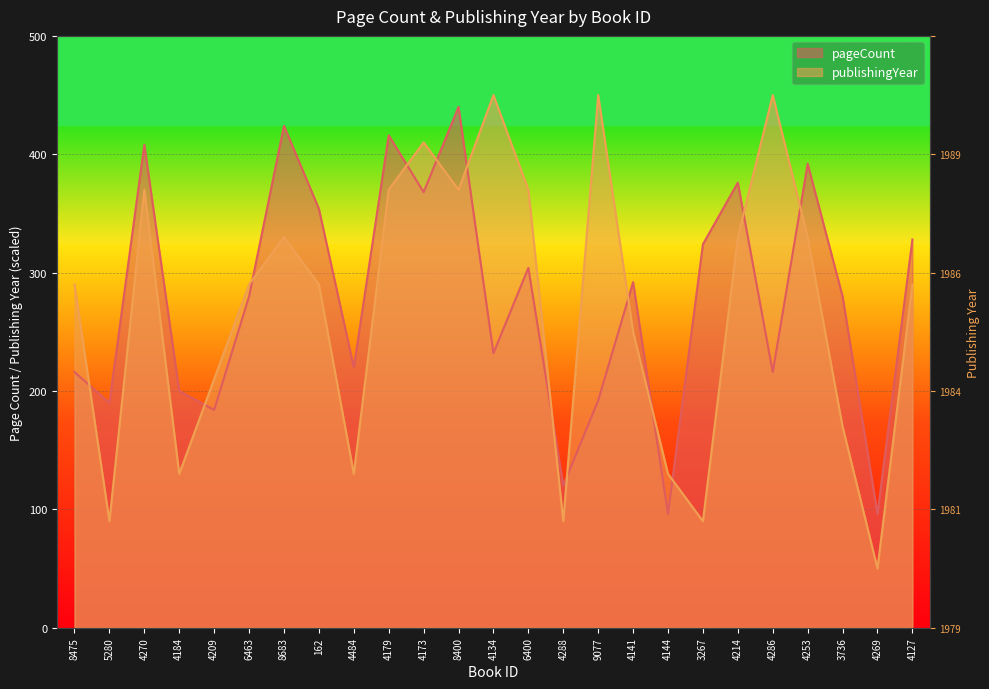

Rank the categories by publishingYear value from lowest to highest.

4269, 5280, 4288, 3267, 4184, 4484, 4144, 3736, 4209, 4141, 8475, 6463, 162, 4127, 8683, 4214, 4253, 4270, 4179, 8400, 6400, 4173, 4134, 9077, 4286